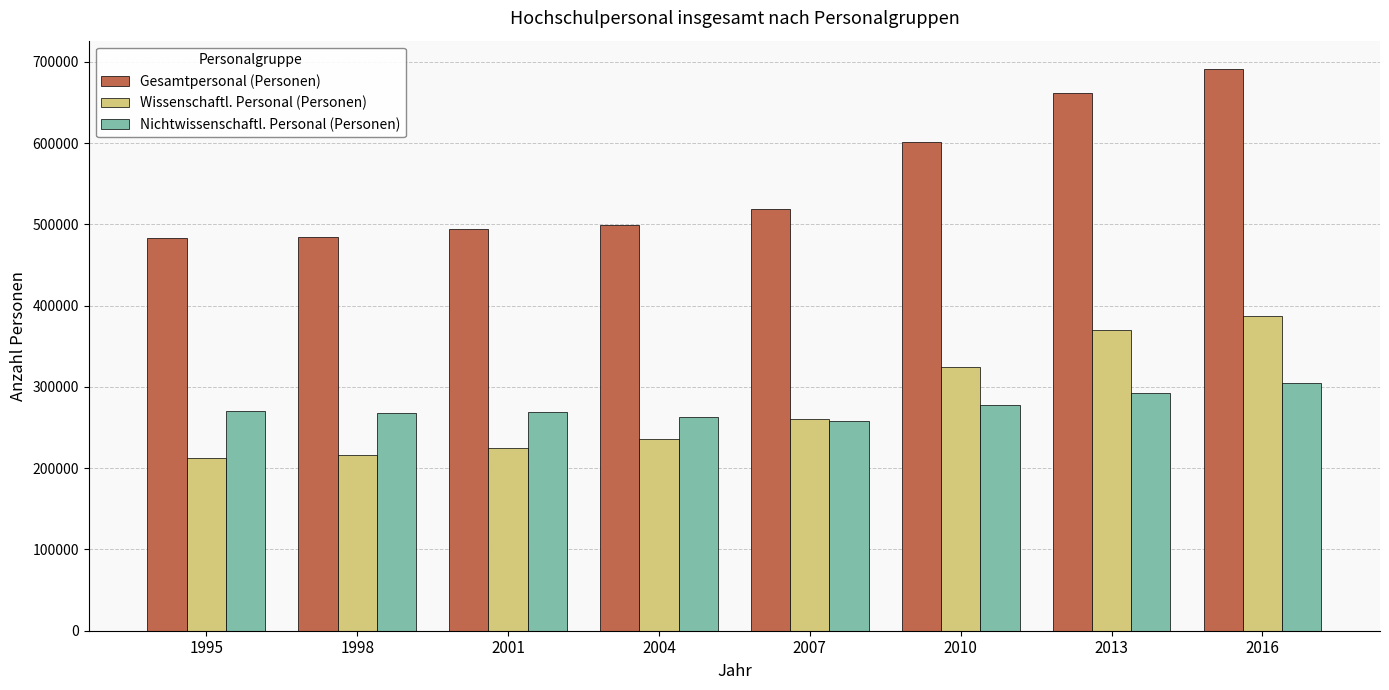

Which series has the largest total across all categories?

Gesamtpersonal (Personen)